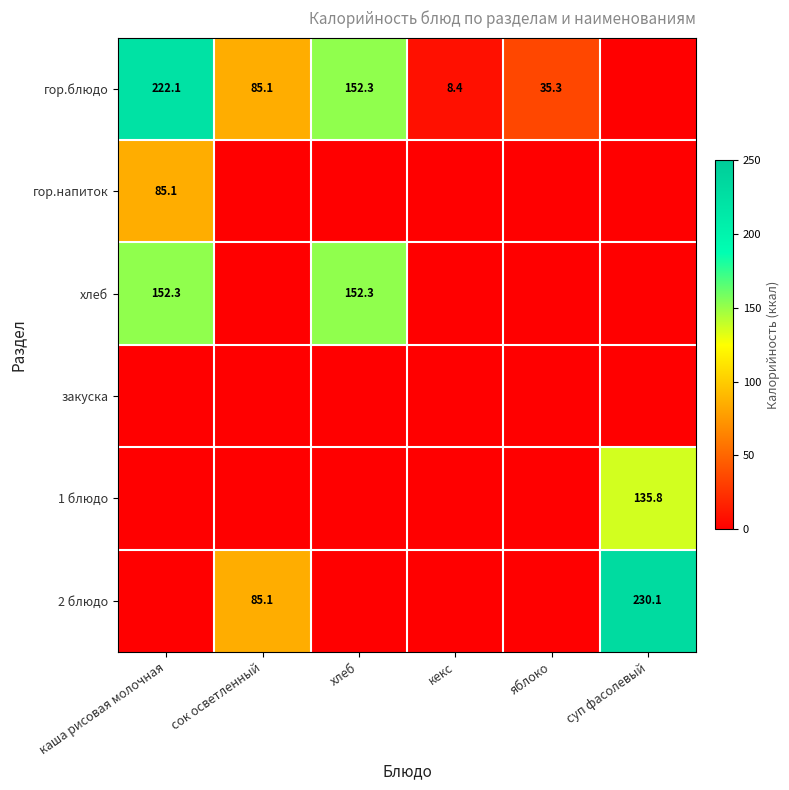

What is the sum of the гор.блюдо values at яблоко and кекс?

43.7